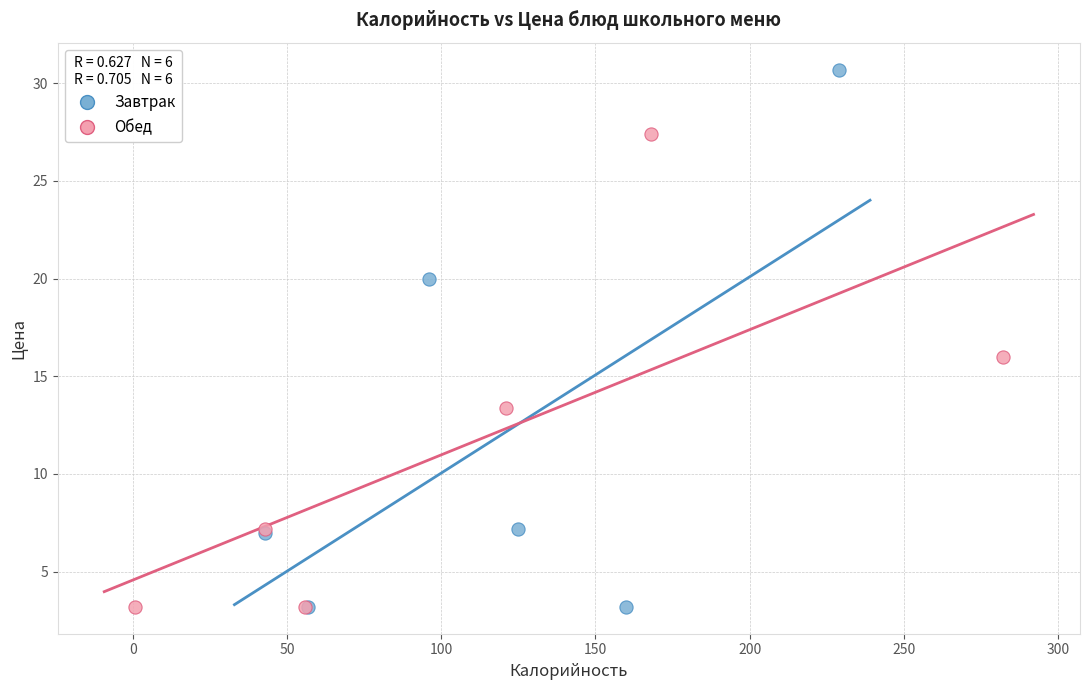

Which series contains the highest Y value?

Завтрак